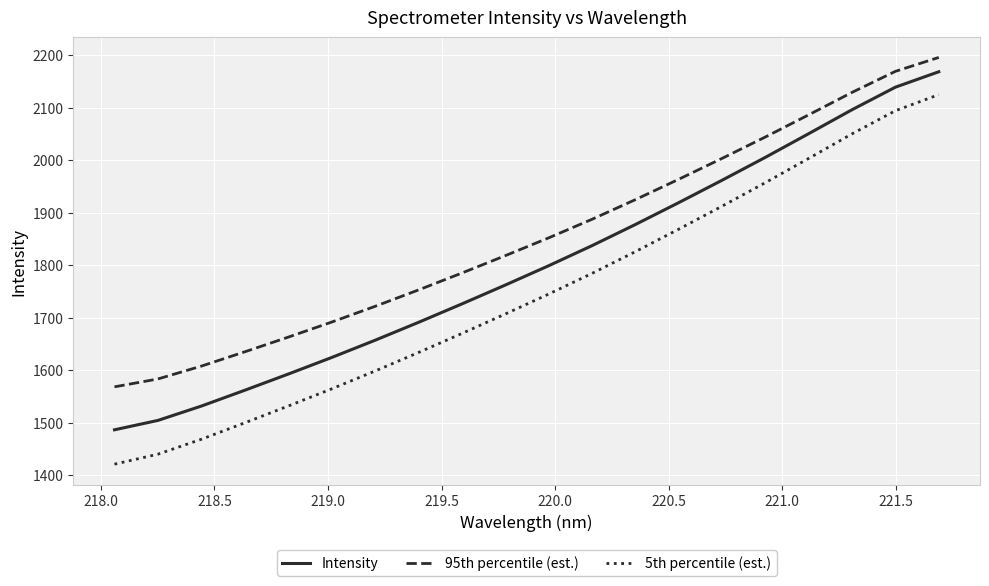

What is the greatest value displayed?

2195.6